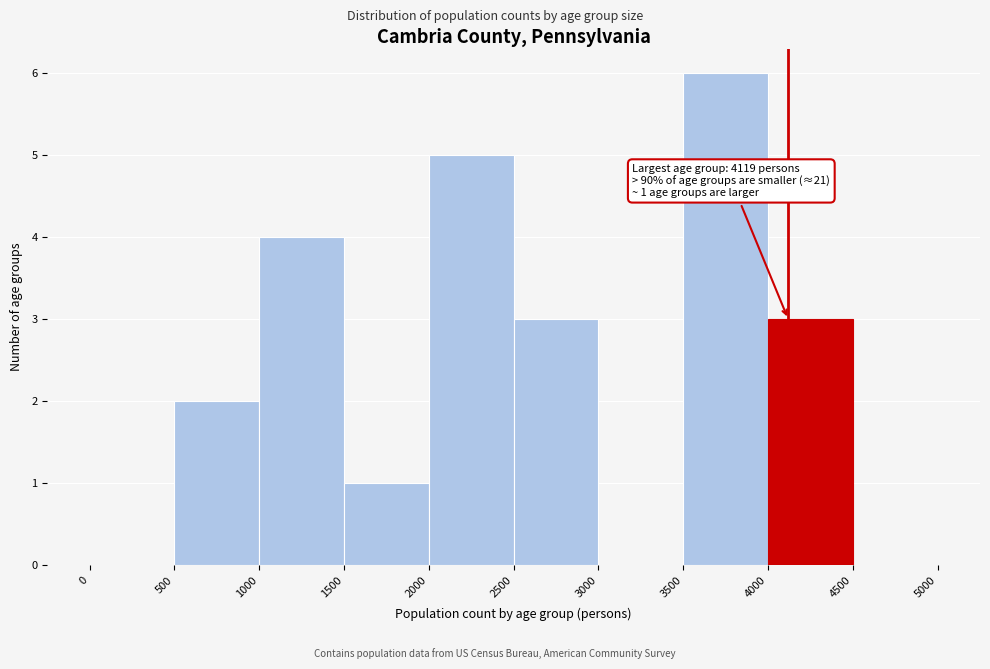

Over which range of the x-axis is the bar tallest?

3500 to 4000